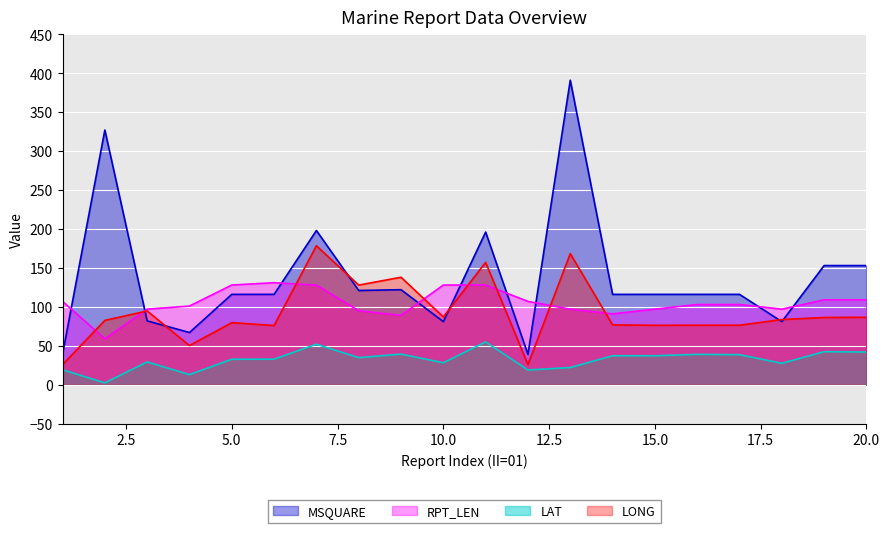

Which series has the largest total across all categories?

MSQUARE